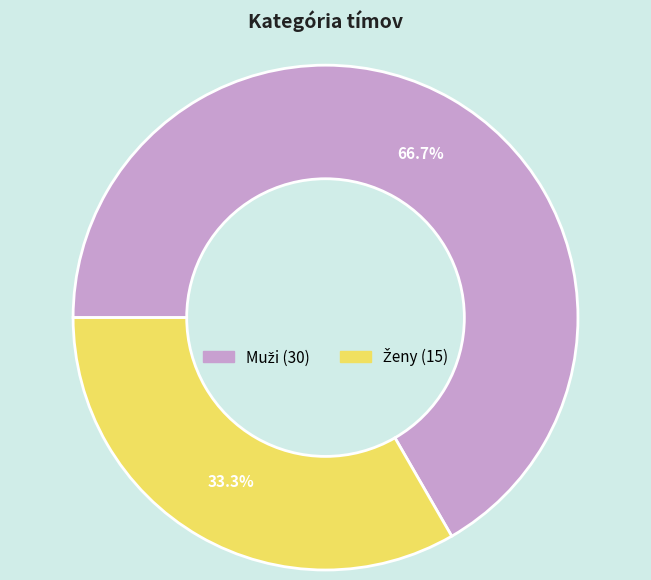

To the nearest percent, what is the difference between the largest and smallest slice percentages?

33%